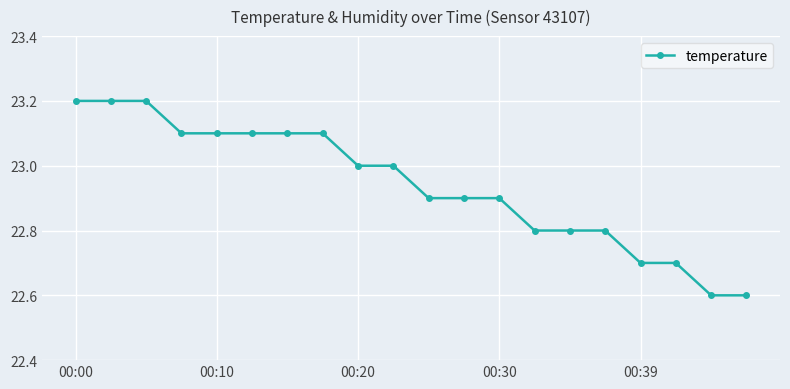

What is the value of the 4th point from the left?

23.1